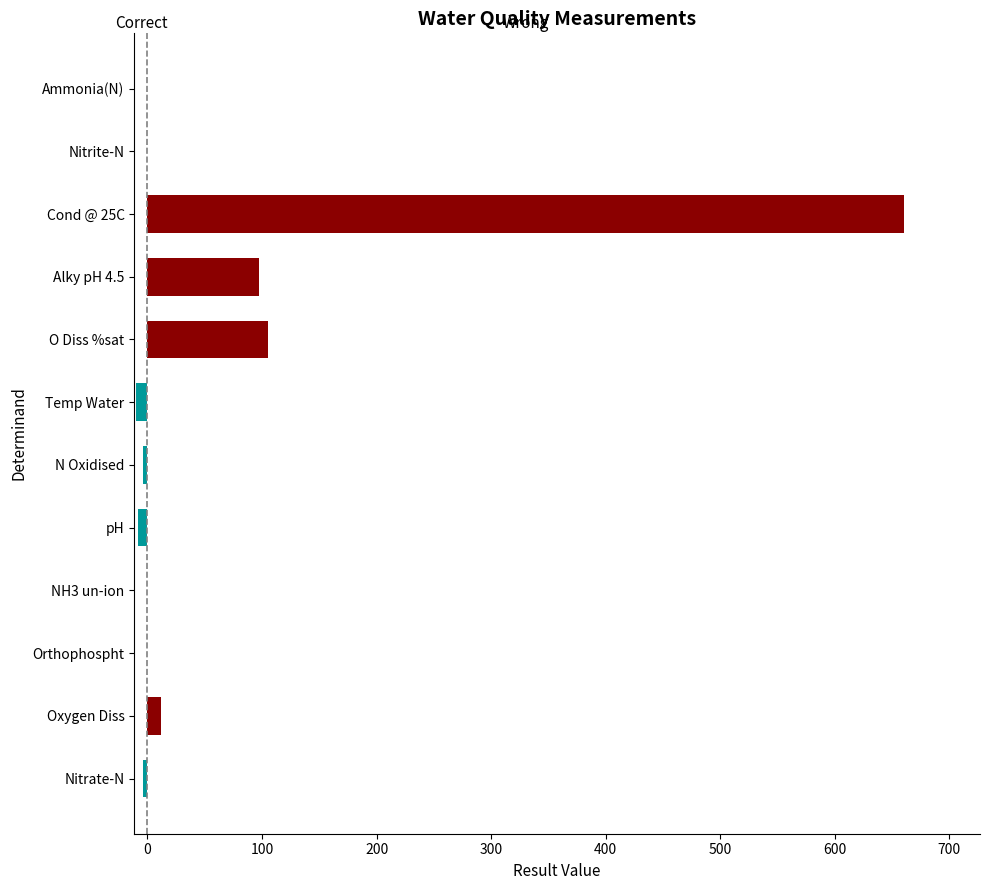

Reading left to right, what are all the values shown in this chart?

Correct: -4.2	0.0	-0.6	-0.0	-8.0	-4.2	-10.0	0.0	0.0	0.0	-0.0	-0.0
Wrong: 0.0	11.9	0.0	0.0	0.0	0.0	0.0	105.5	97.0	660.2	0.0	0.0